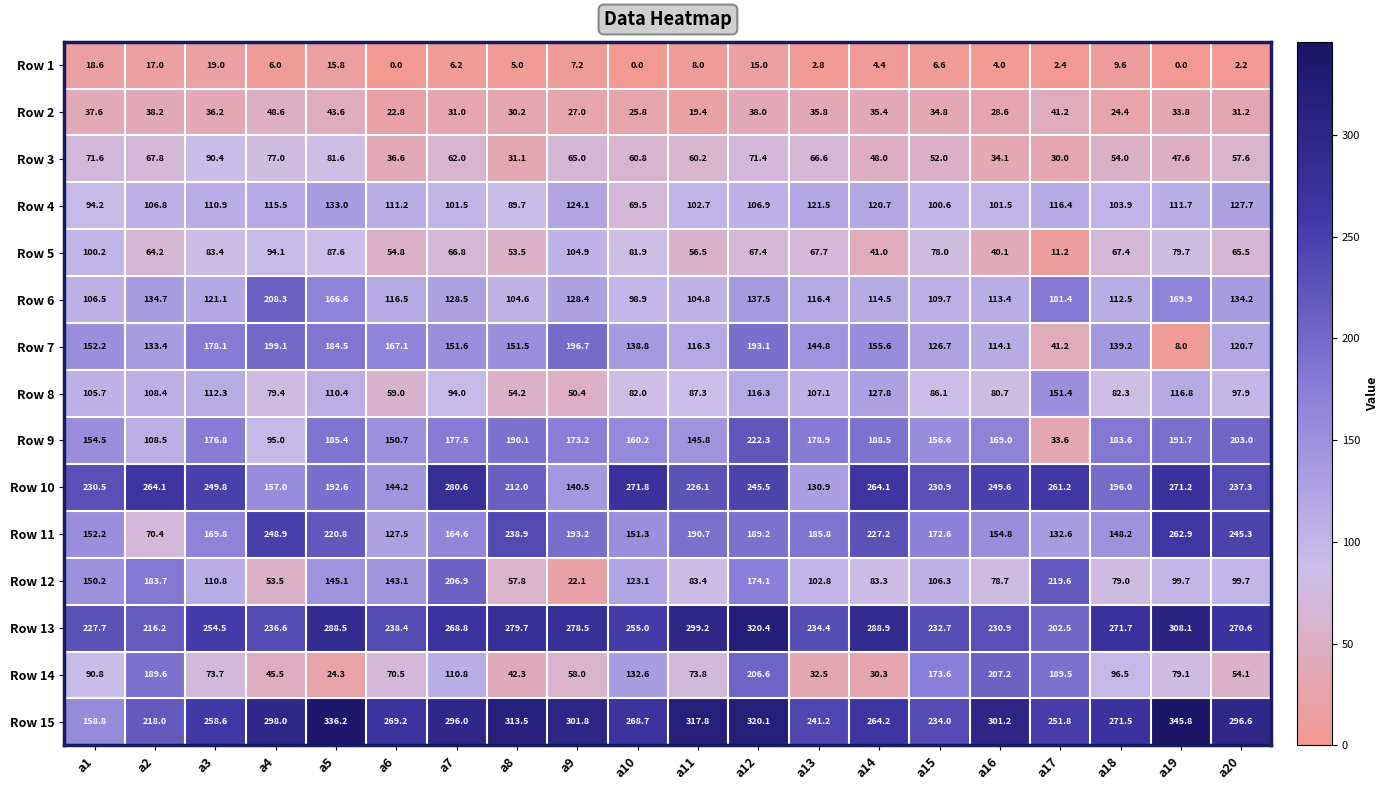

What is the difference between the highest and lowest values at a1?

211.9